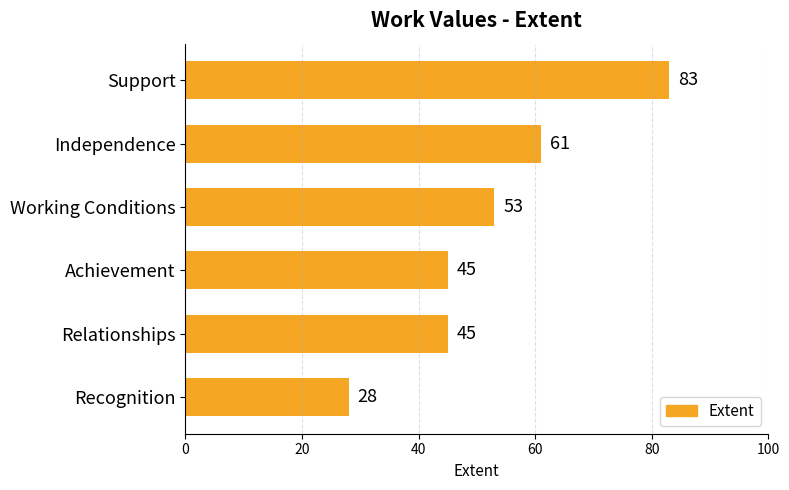

The value at Support is 83. True or false?

True